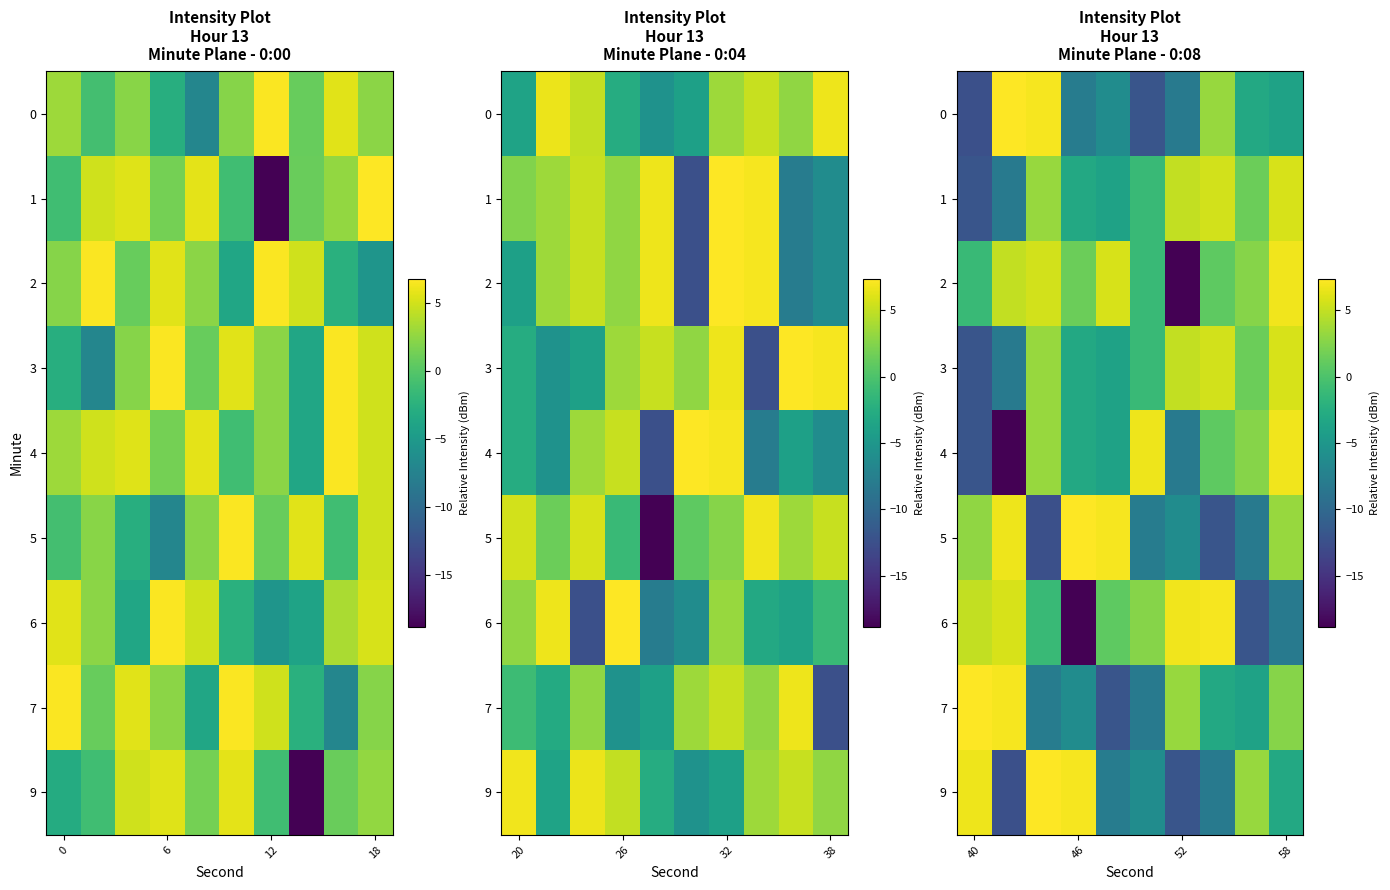

Which series has the widest spread of values?

6